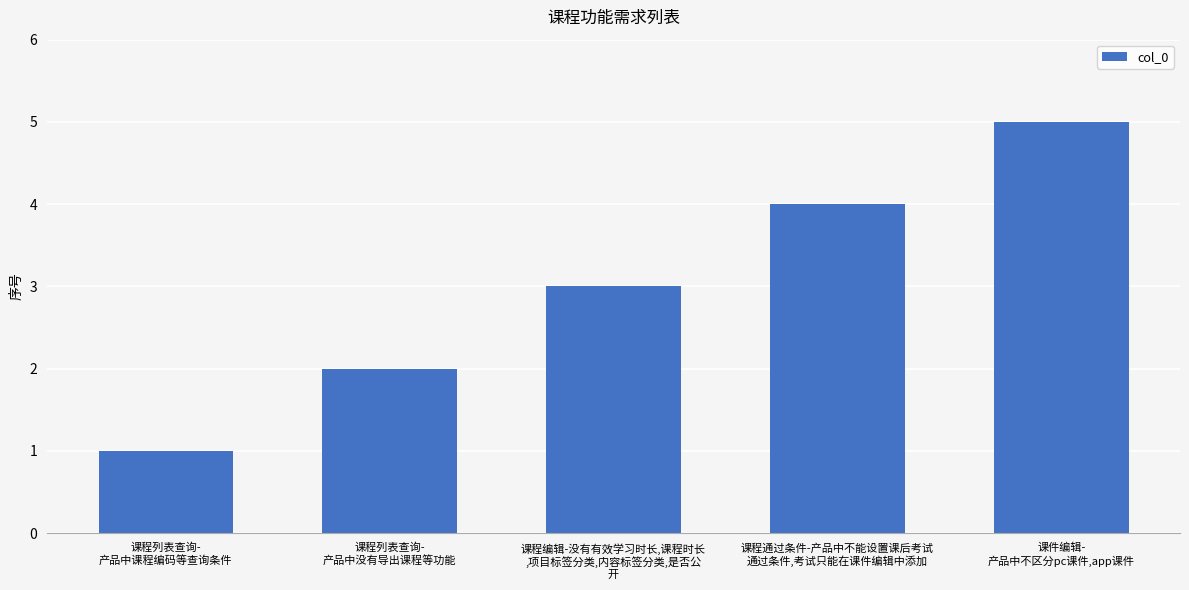

What is the label of the 2nd bar from the right?

课程通过条件-产品中不能设置课后考试
通过条件,考试只能在课件编辑中添加